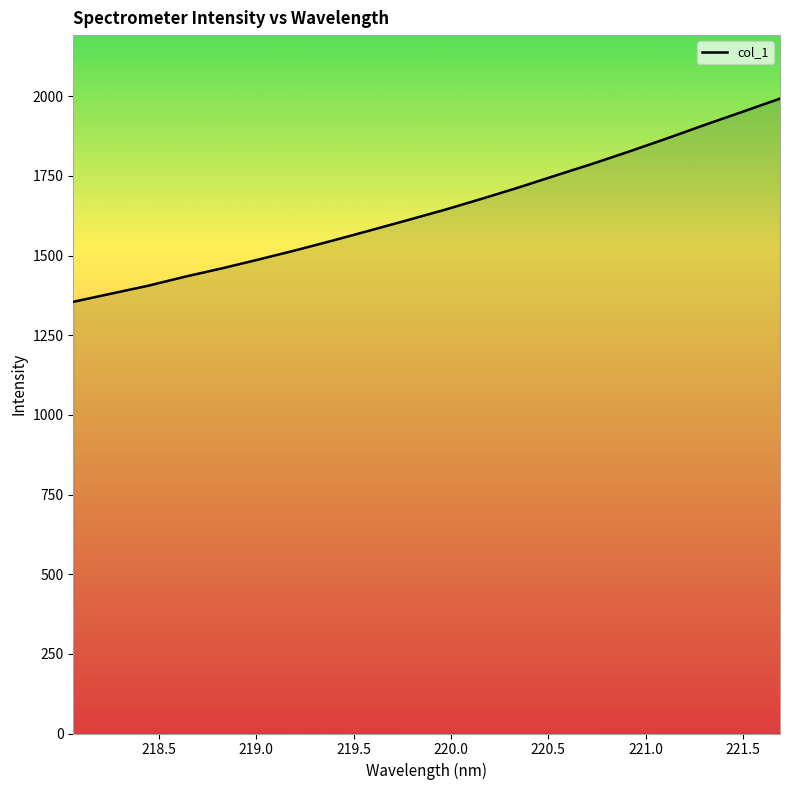

What is the smallest value displayed?

1354.7